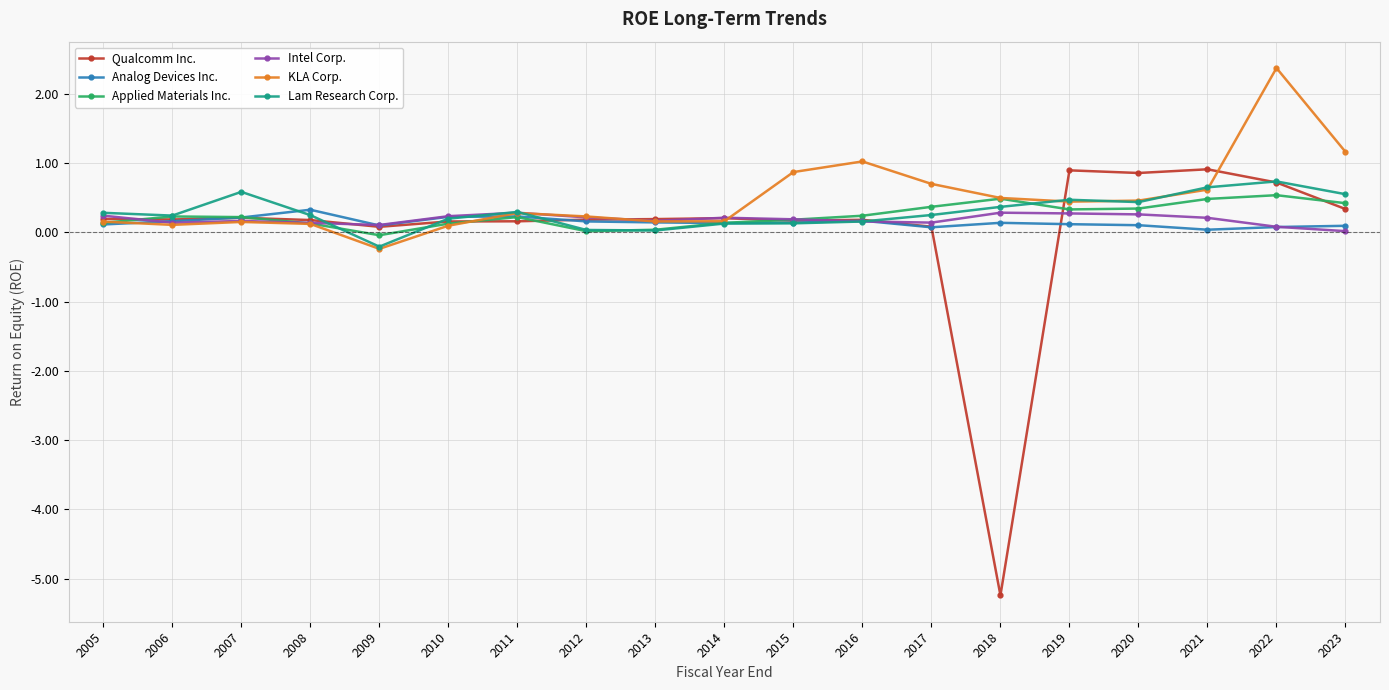

Is the value of Analog Devices Inc. at 2017 greater than the value of Intel Corp. at 2010?

No